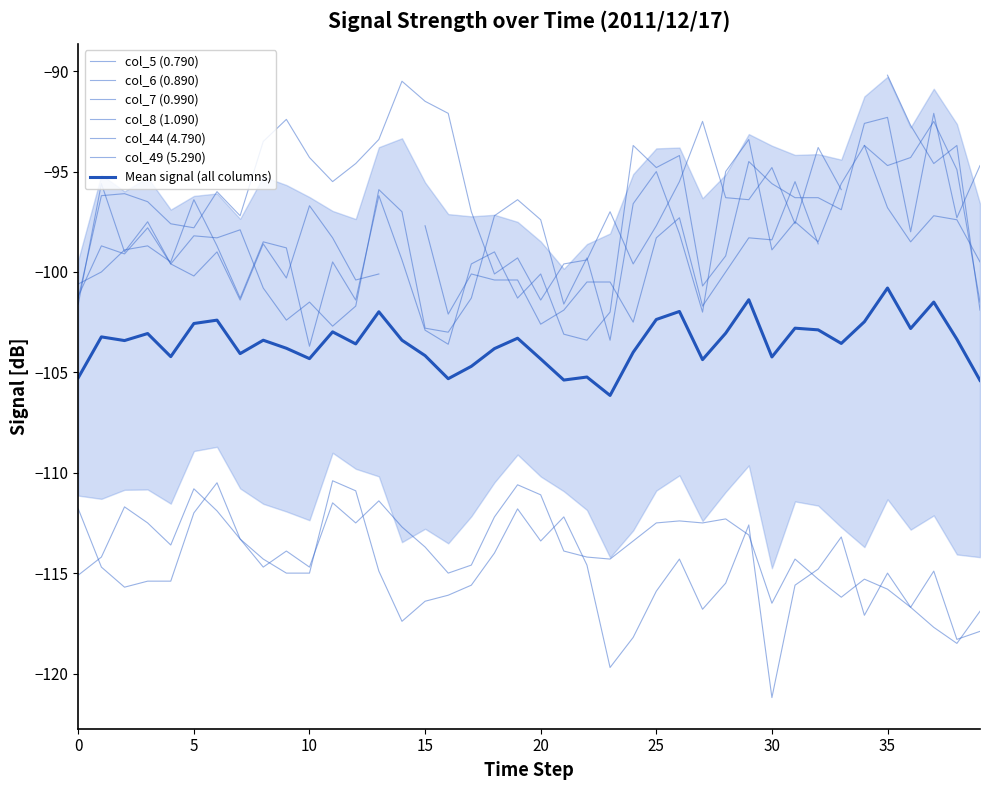

What is the label of the 11th point from the left?

10